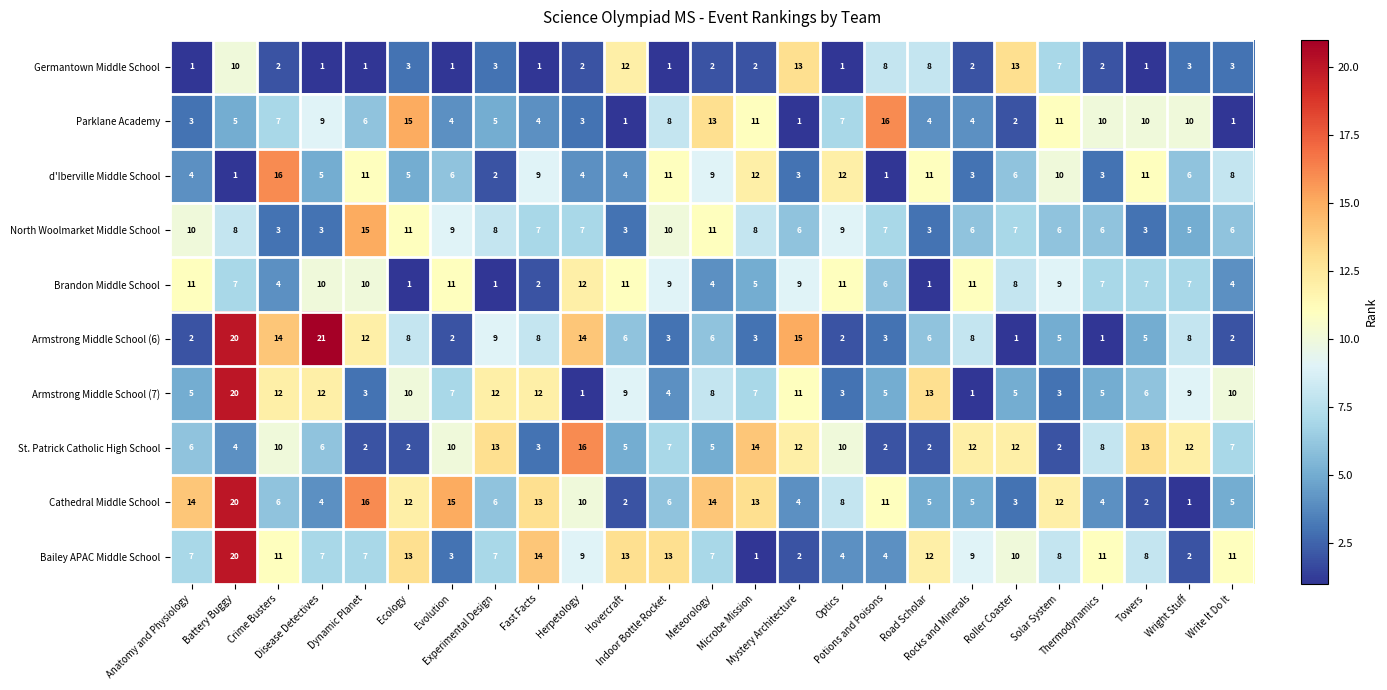

Which series has the largest range (max minus min)?

Armstrong Middle School (6)